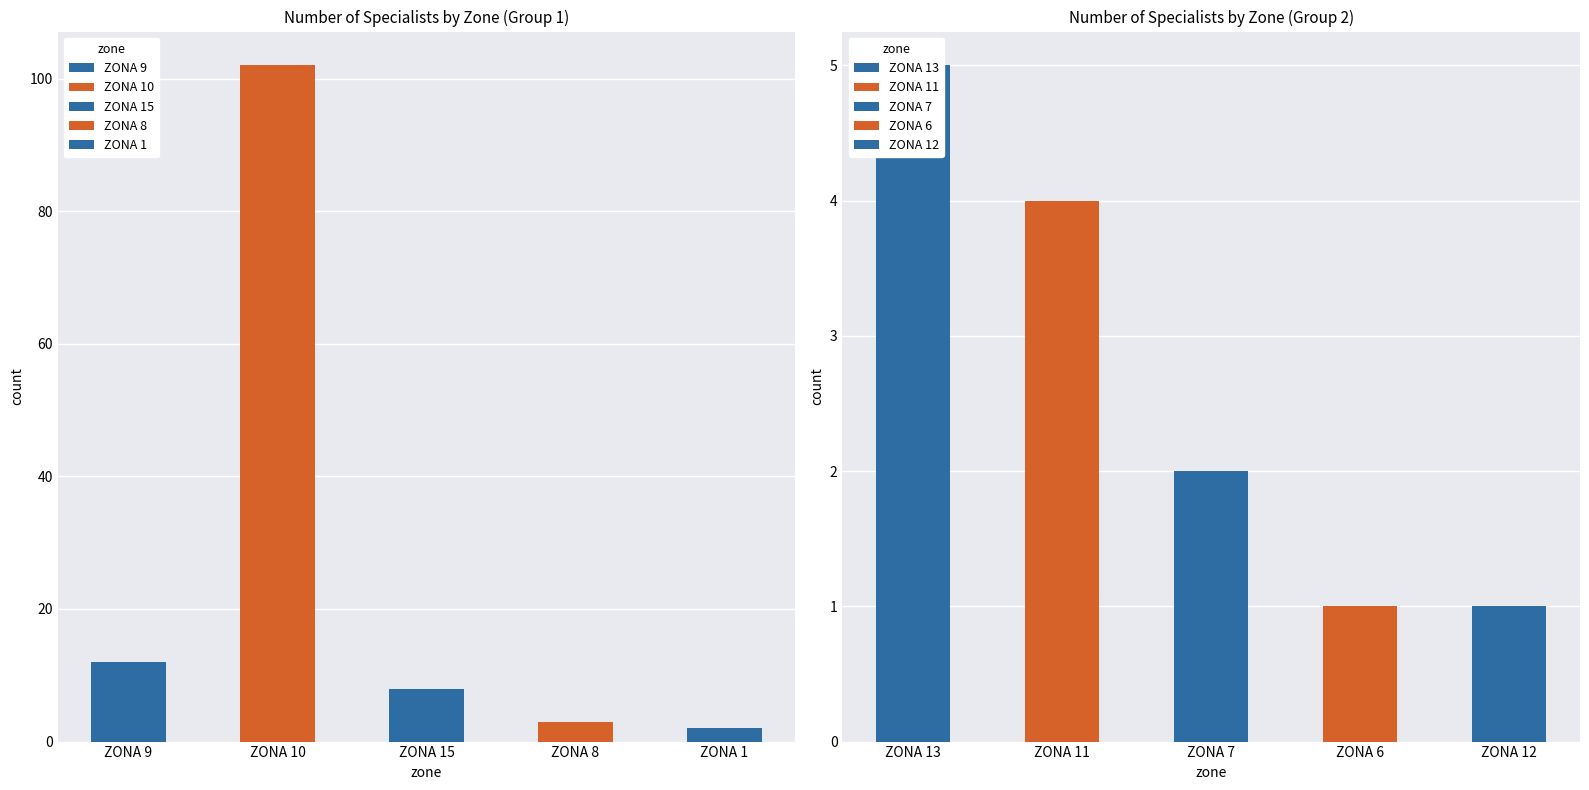

Reading right to left, transcribe all the data shown in this chart.

ZONA 12=1	ZONA 6=1	ZONA 7=2	ZONA 11=4	ZONA 13=5	ZONA 1=2	ZONA 8=3	ZONA 15=8	ZONA 10=102	ZONA 9=12